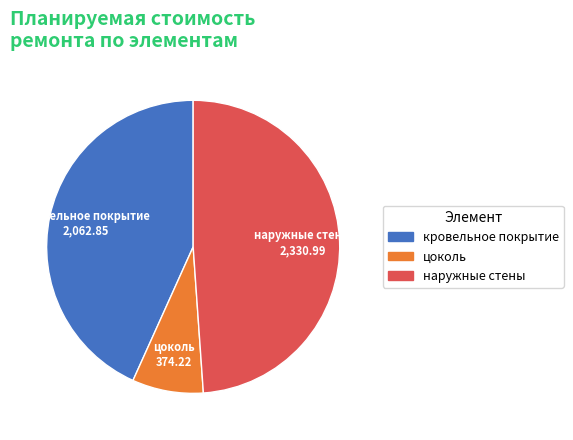

Combined, do цоколь and наружные стены account for over 50%?

Yes